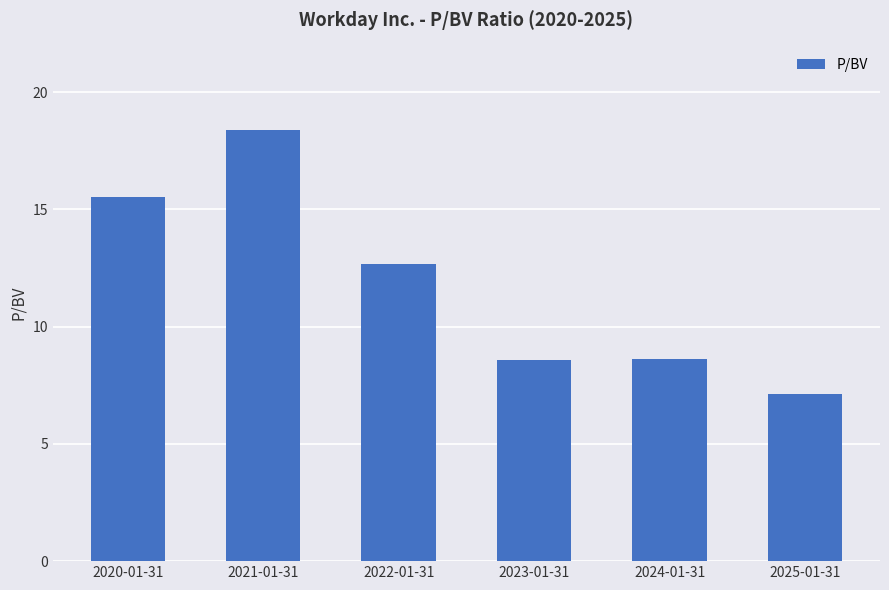

Reading left to right, what are all the values shown in this chart?

15.5	18.4	12.7	8.6	8.6	7.2